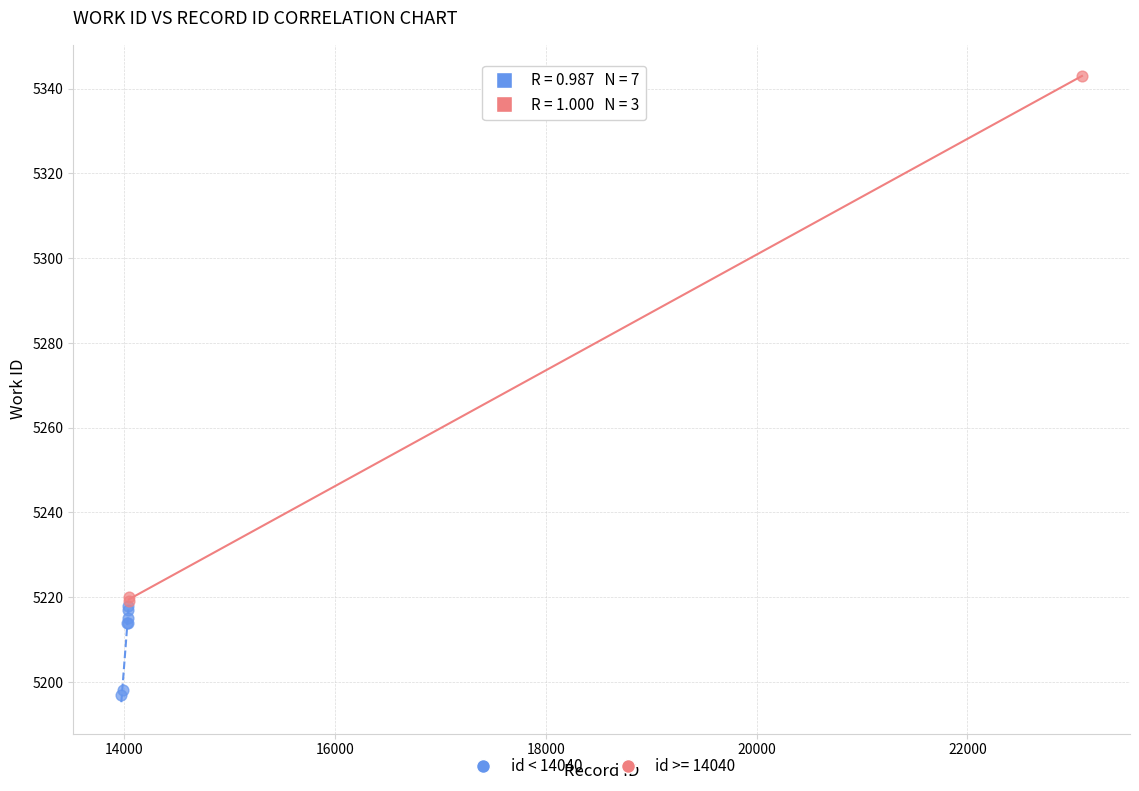

Which series contains the highest Y value?

id >= 14040